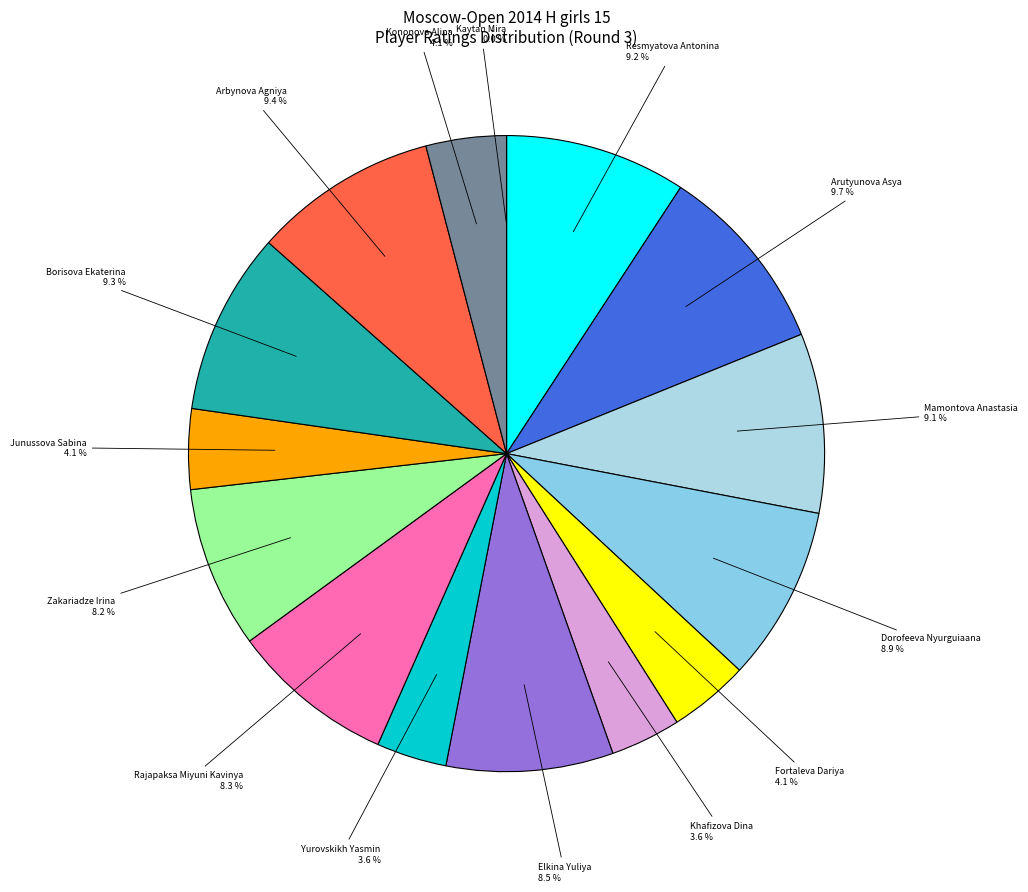

Rank the categories by value from lowest to highest.

Kaytan Mira, Khafizova Dina, Yurovskikh Yasmin, Fortaleva Dariya, Junussova Sabina, Kononova Alina, Zakariadze Irina, Rajapaksa Miyuni Kavinya, Elkina Yuliya, Dorofeeva Nyurguiaana, Mamontova Anastasia, Resmyatova Antonina, Borisova Ekaterina, Arbynova Agniya, Arutyunova Asya